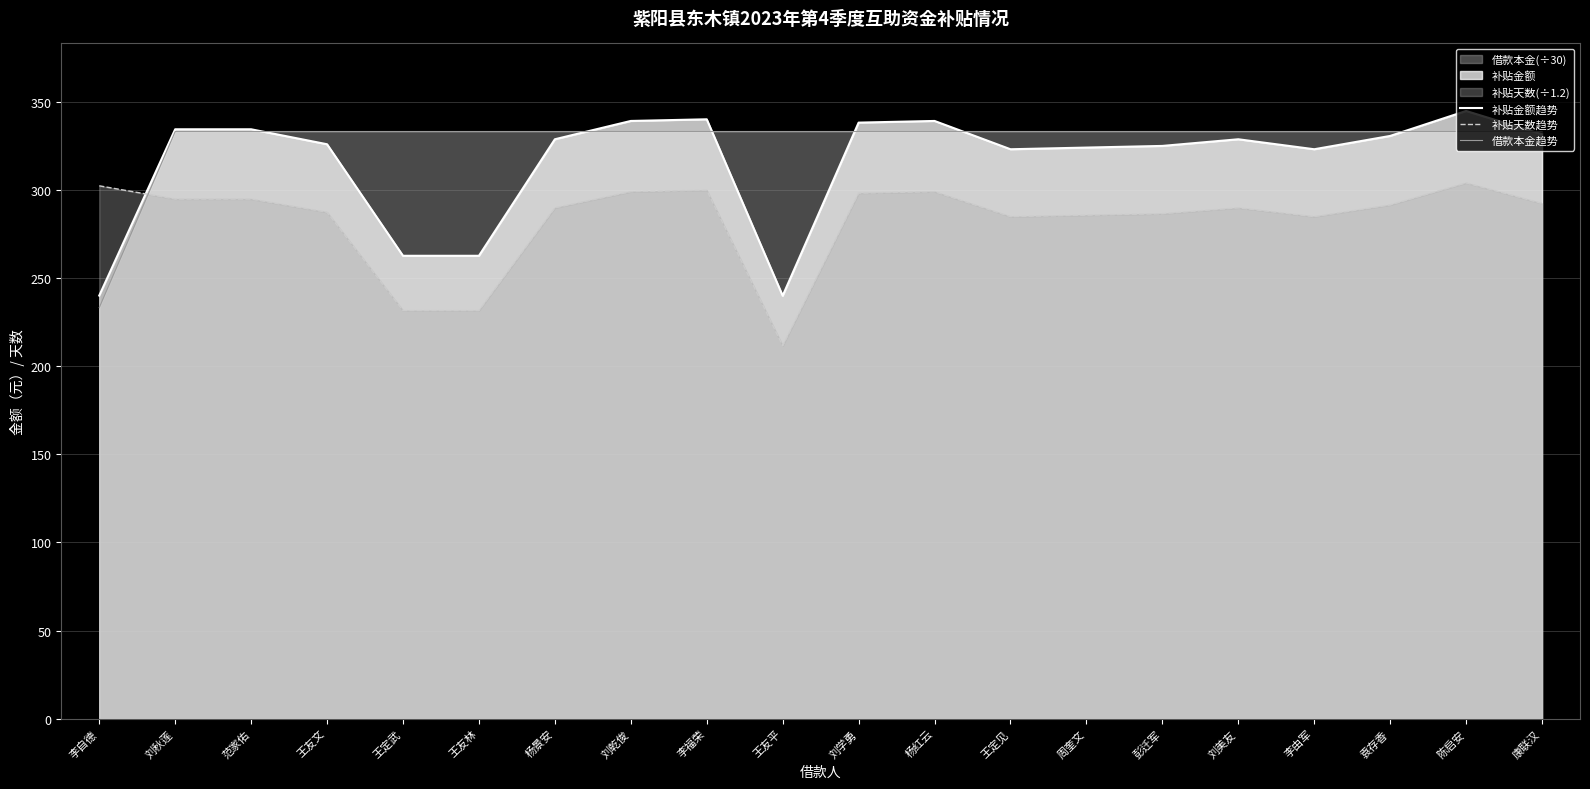

What is the label of the 19th point from the right?

刘秋莲